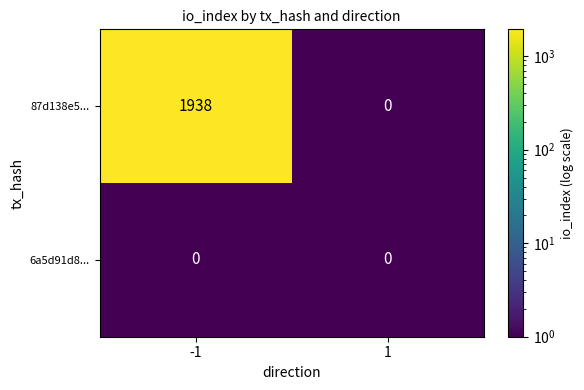

What is the difference between the maximum and minimum values in the 87d138e5... series?

1938